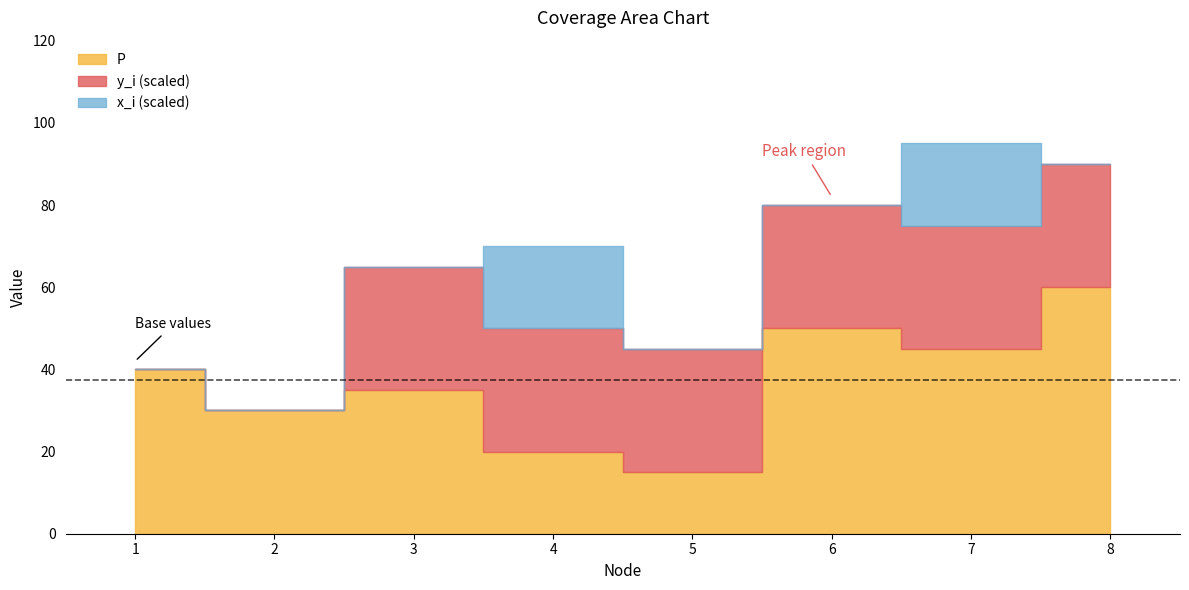

Which series has the largest range (max minus min)?

P